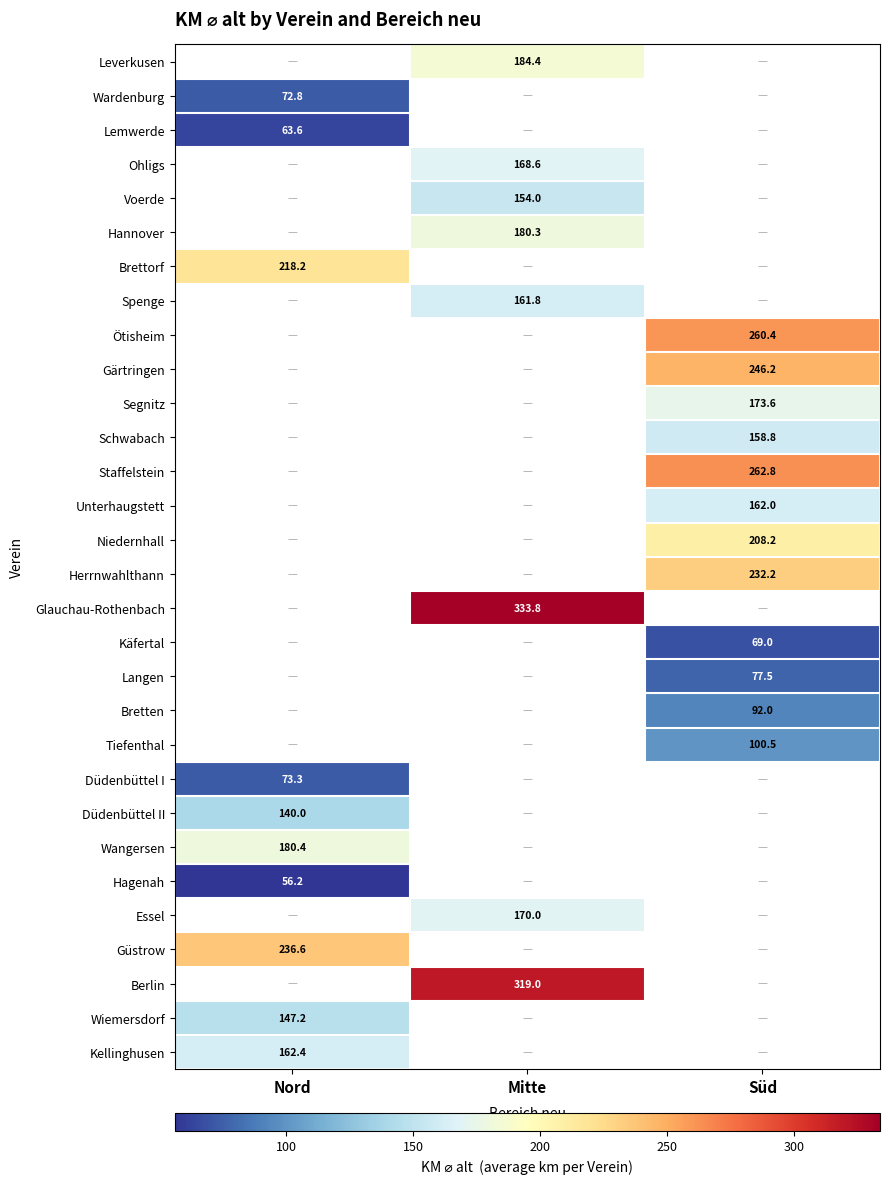

The Spenge series shows 161.8 at Mitte. True or false?

True